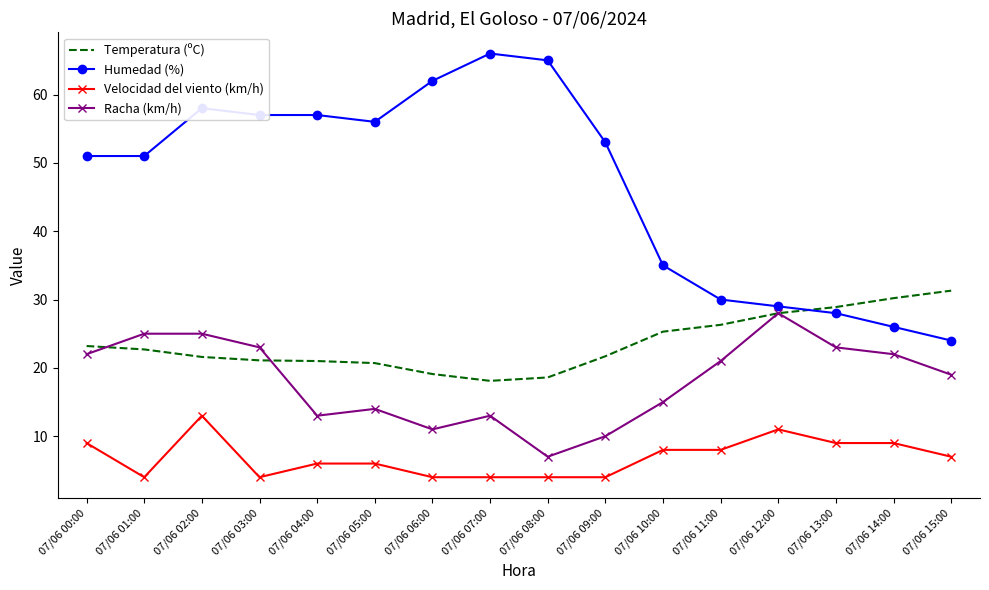

Rank the series at 07/06 06:00 from highest to lowest value.

Humedad (%), Temperatura (ºC), Racha (km/h), Velocidad del viento (km/h)